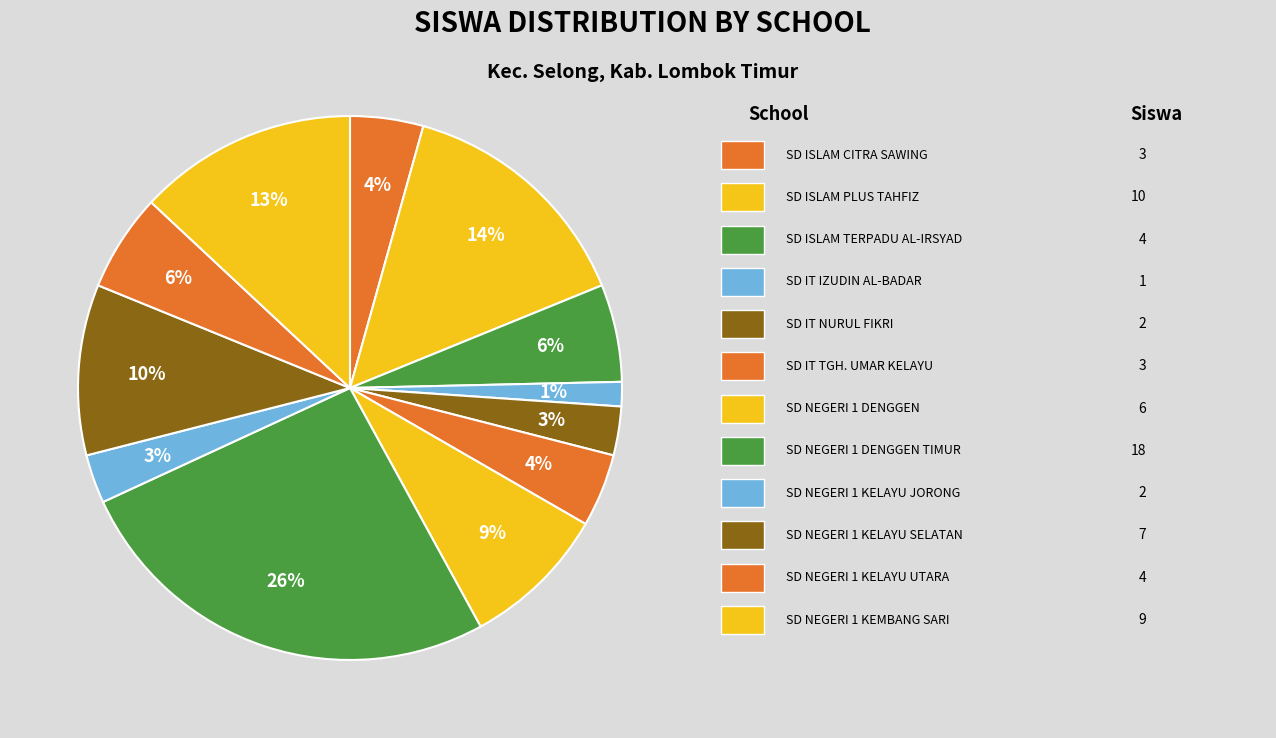

Count the number of slices in the pie.

12